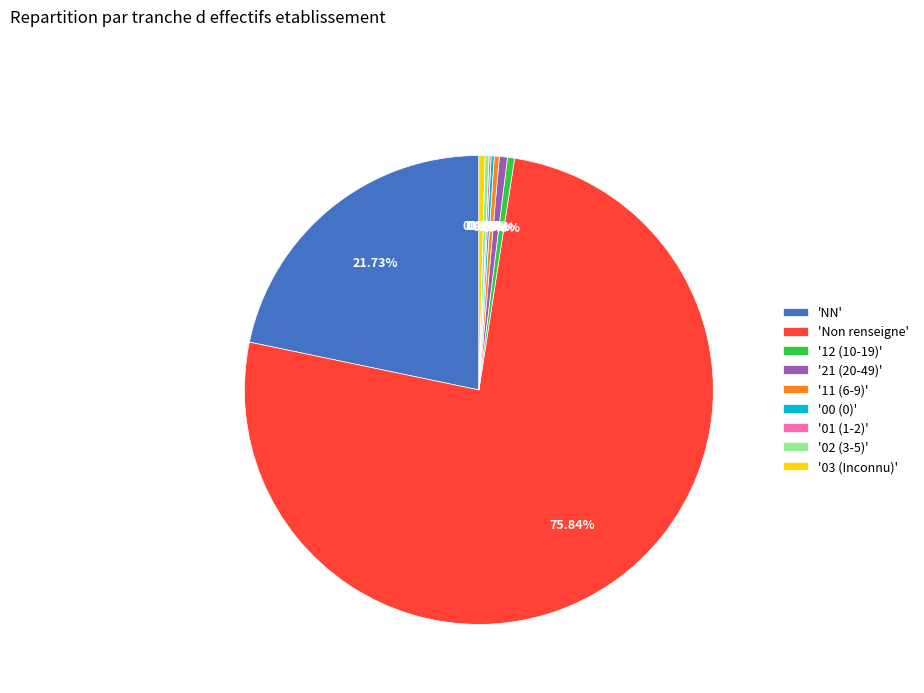

Is the sum of 'Non renseigne' and '03 (Inconnu)' greater than half?

Yes